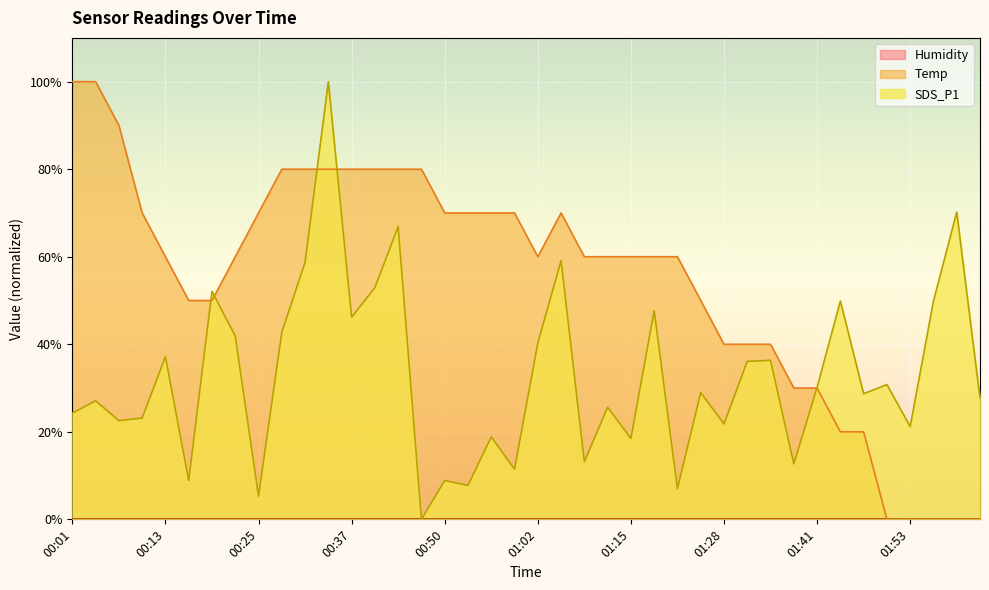

Reading left to right, extract all data points from this chart.

SDS_P1: 24.3	27.1	22.5	23.2	37.2	8.9	52.1	41.9	5.3	42.7	58.7	100.0	46.2	53.0	66.9	0.0	8.9	7.8	18.8	11.5	40.3	59.1	13.2	25.6	18.5	47.7	7.0	28.9	21.8	36.1	36.3	12.7	30.2	49.9	28.7	30.8	21.2	49.9	70.2	27.7
Temp: 100.0	100.0	90.0	70.0	60.0	50.0	50.0	60.0	70.0	80.0	80.0	80.0	80.0	80.0	80.0	80.0	70.0	70.0	70.0	70.0	60.0	70.0	60.0	60.0	60.0	60.0	60.0	50.0	40.0	40.0	40.0	30.0	30.0	20.0	20.0	0.0	0.0	0.0	0.0	0.0